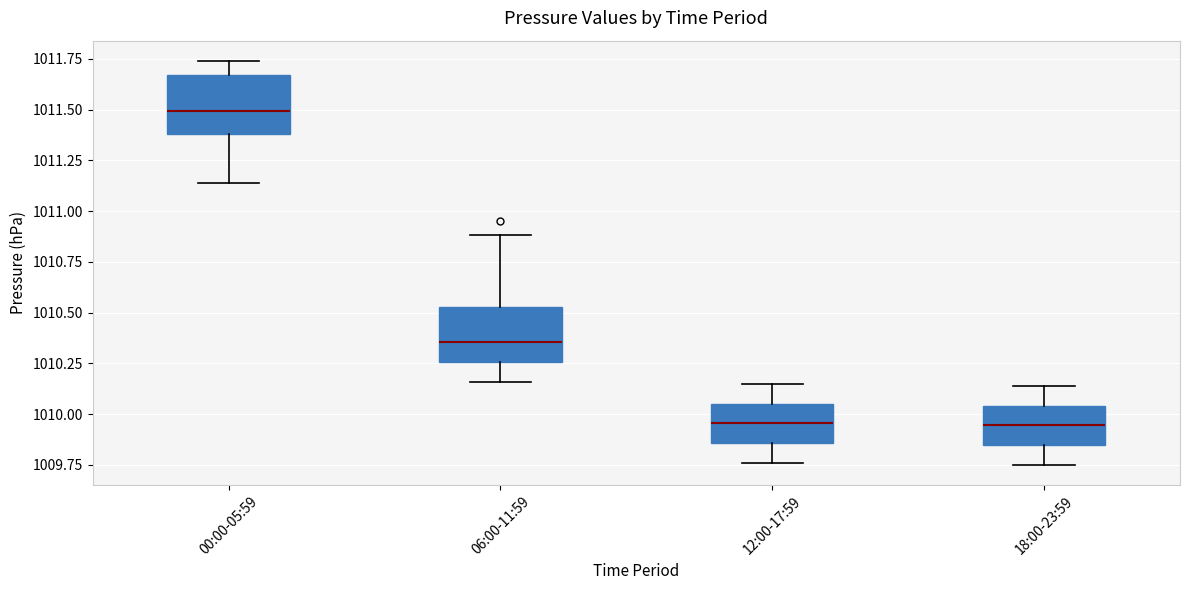

Where does the median line of the box for 00:00-05:59 sit on the y-axis? The values are not printed on the chart, so give them approximately, as read against the axis.

1011.50